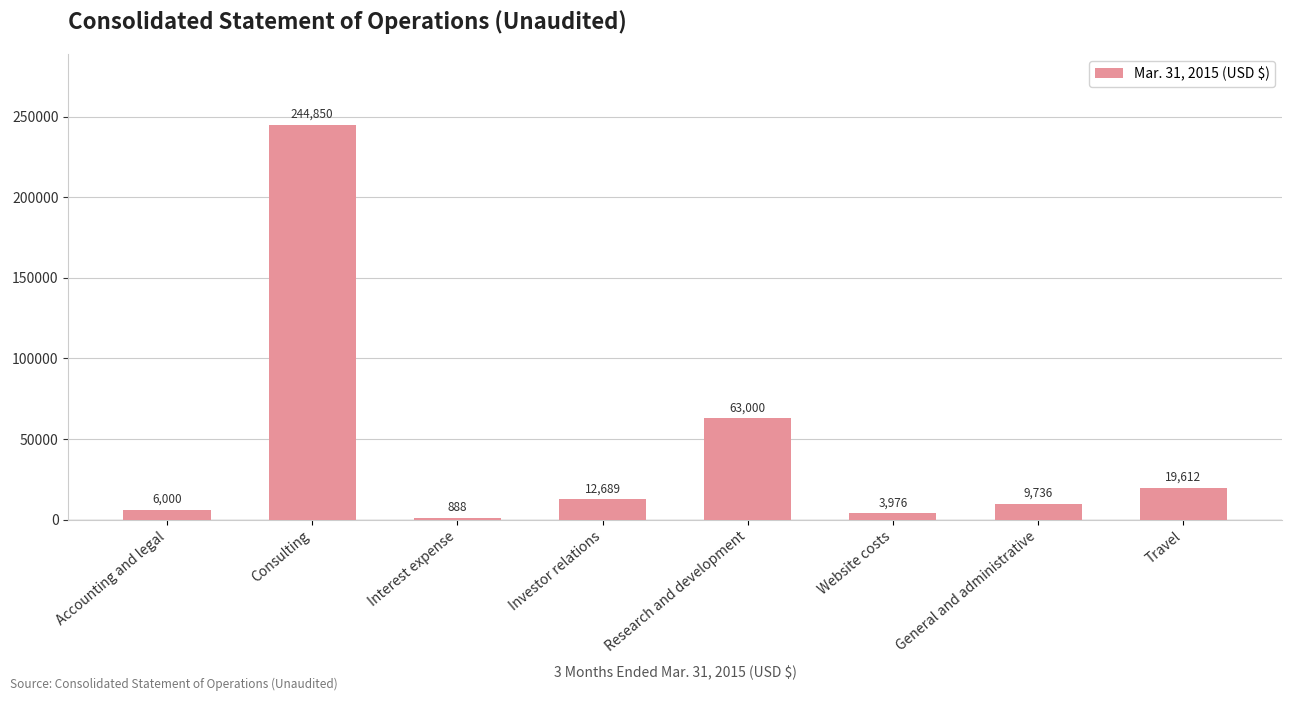

Is it true that the value at Research and development is 92916?

False